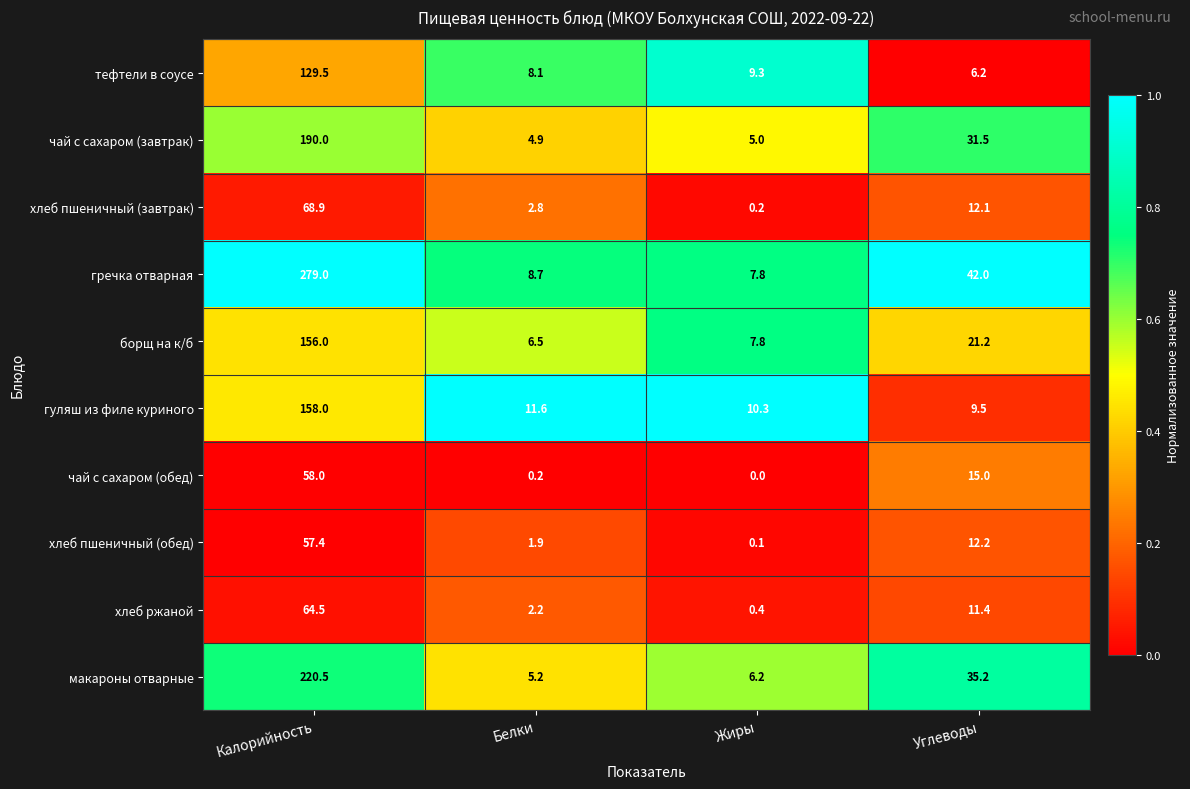

List the labels in order of тефтели в соусе value, smallest first.

Углеводы, Белки, Жиры, Калорийность